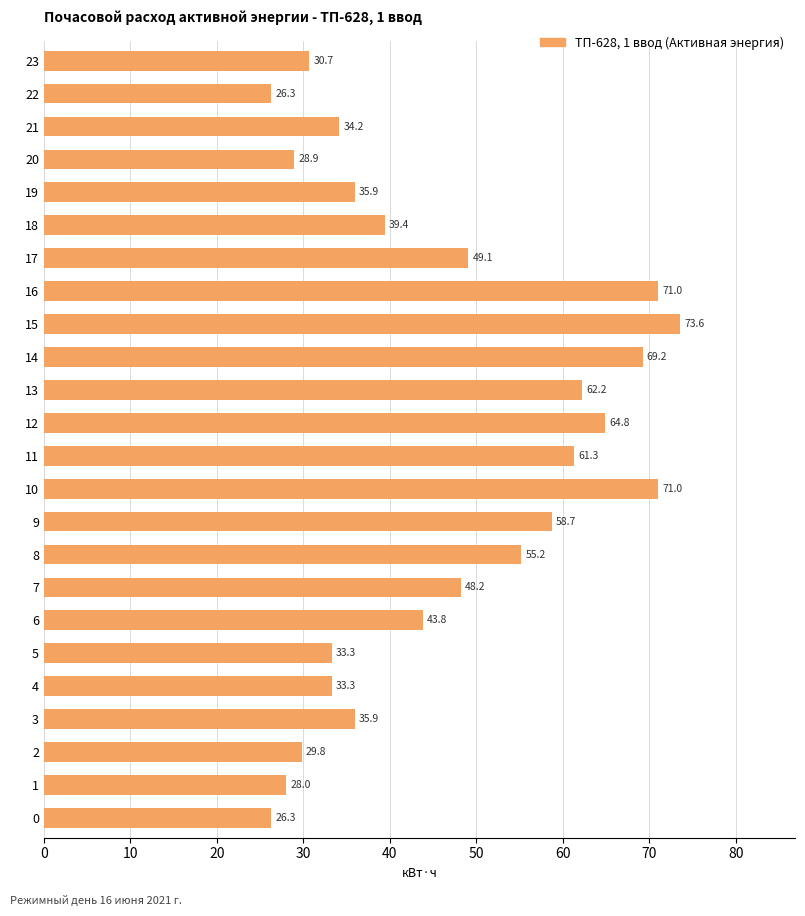

What is the difference between the values at 11 and 13?

0.9